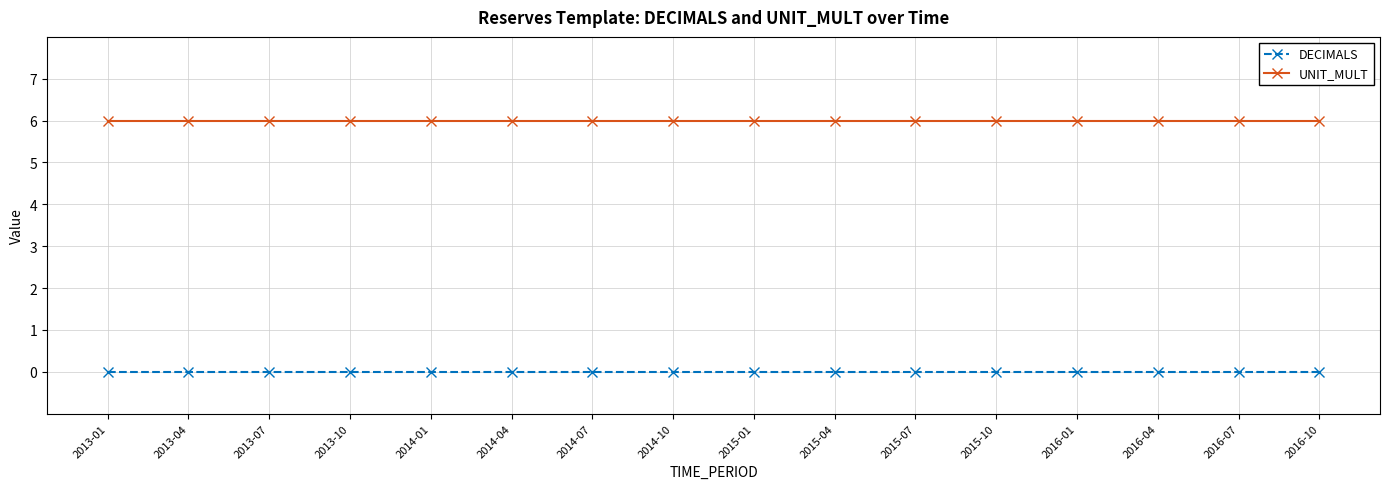

Which series has the largest total across all categories?

UNIT_MULT